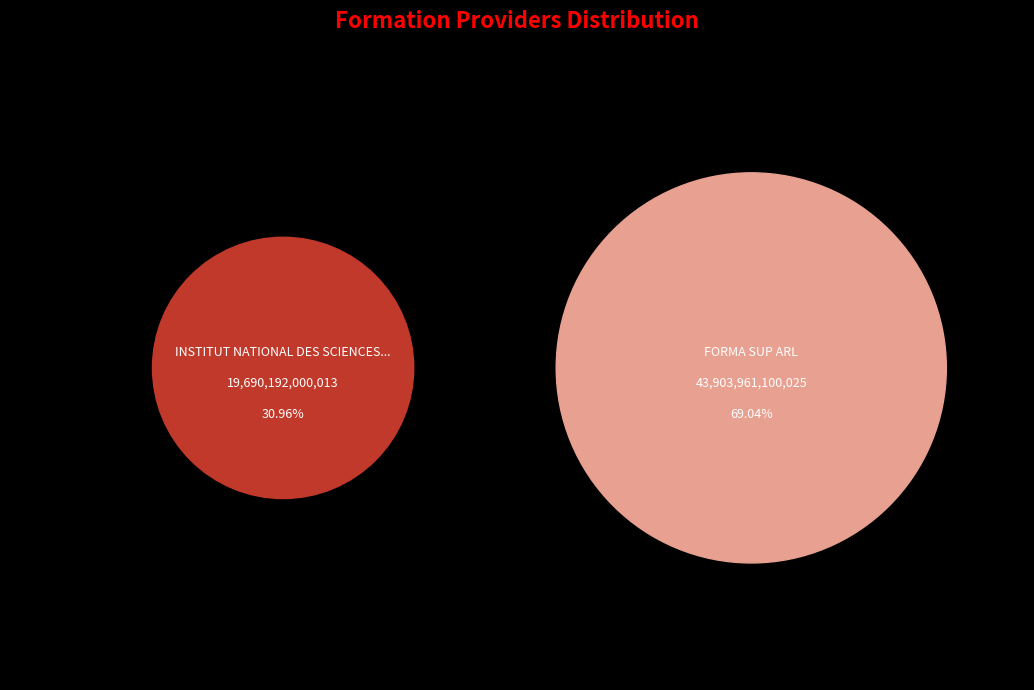

How many segments does this pie chart have?

2